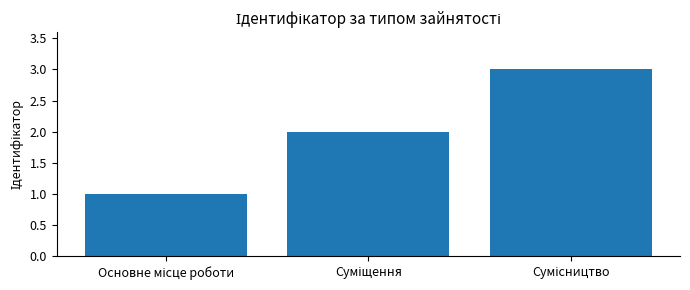

What is the maximum value shown in the chart?

3